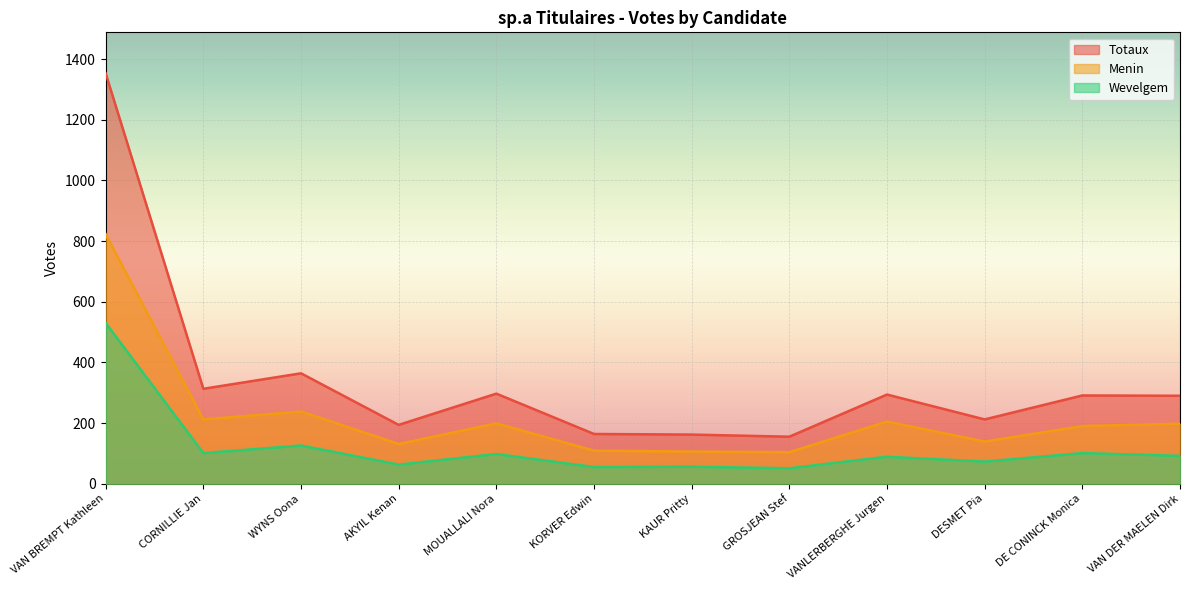

How many data points does each series have?

12